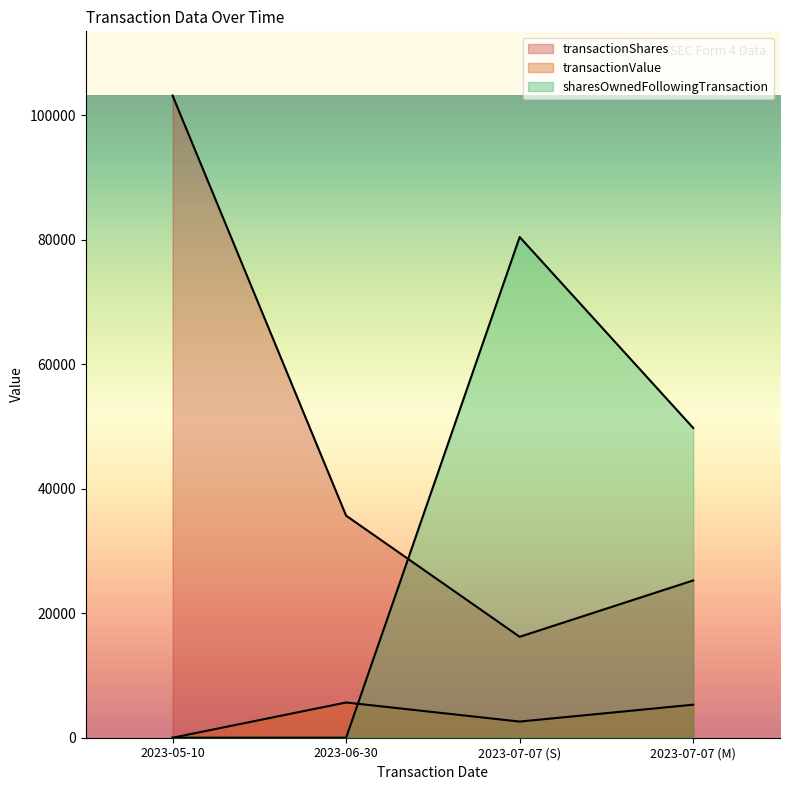

Which series has the largest range (max minus min)?

transactionShares